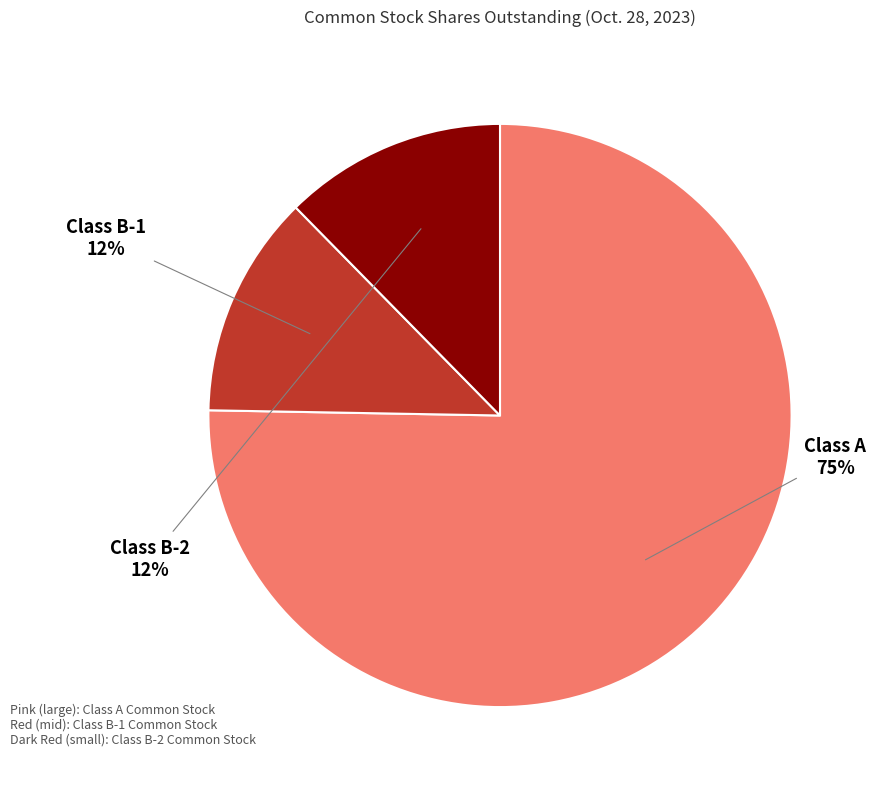

Does any single category account for the majority?

Yes